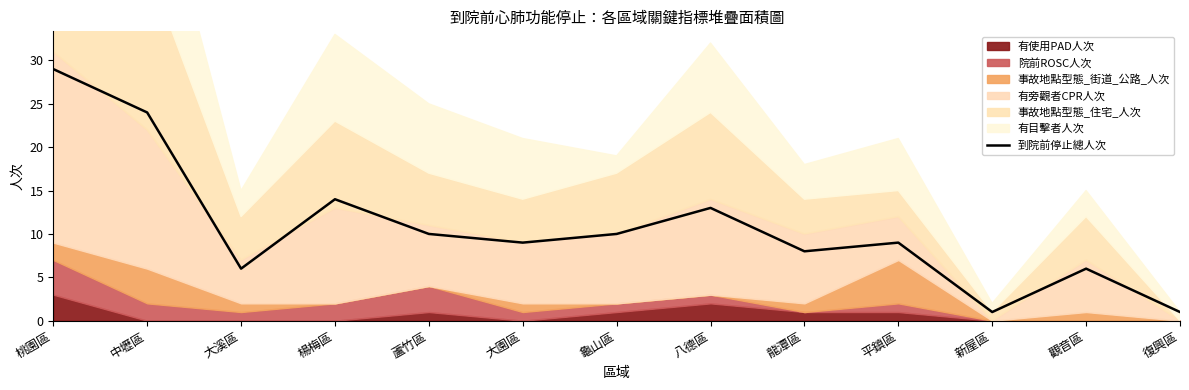

How many interior local valleys (lower than both neighbors) does the data have?

4